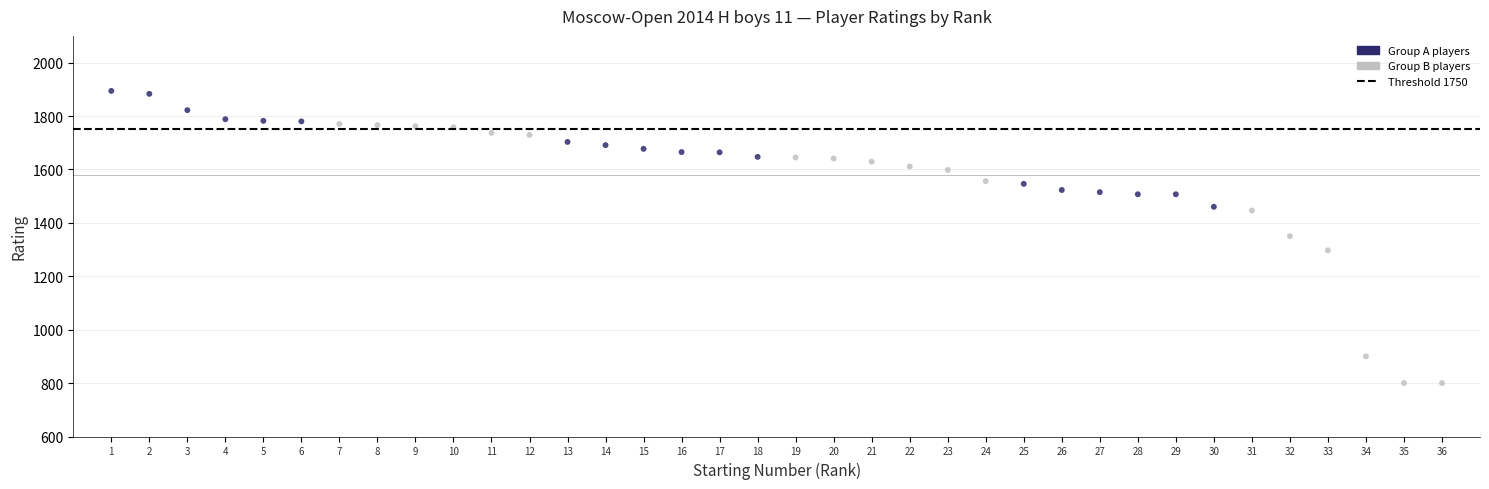

What is the range of Y values (max minus min)?

1094